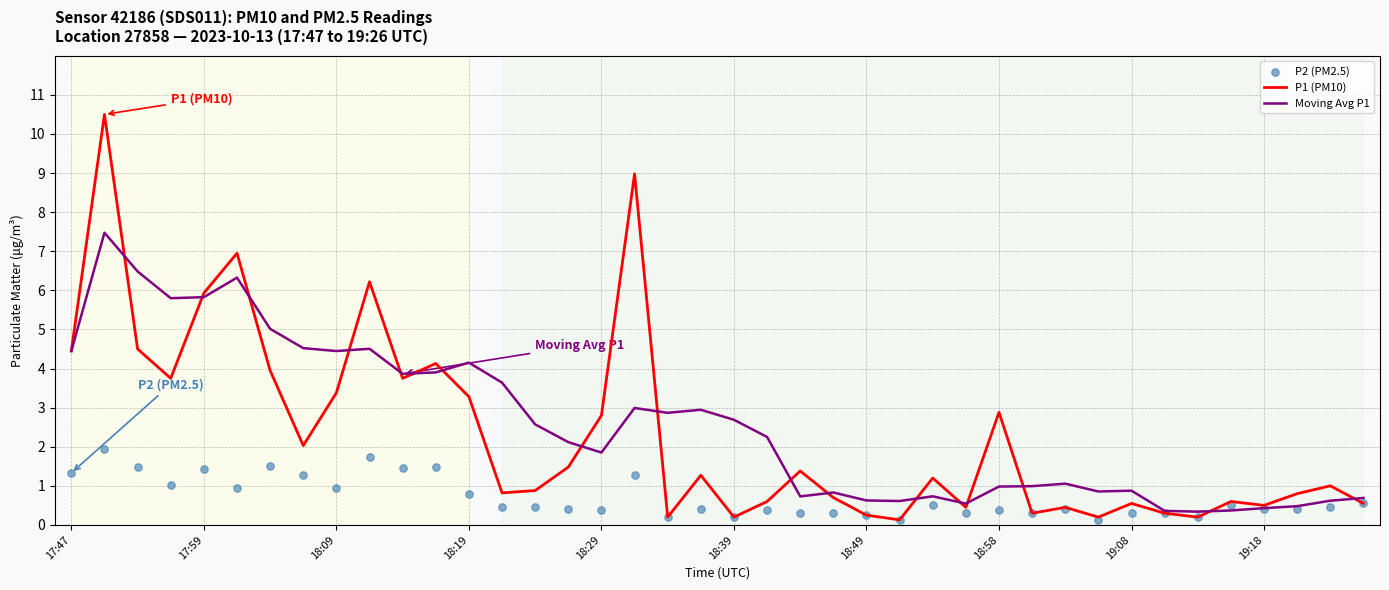

Which series contains the highest Y value?

P1 (PM10)